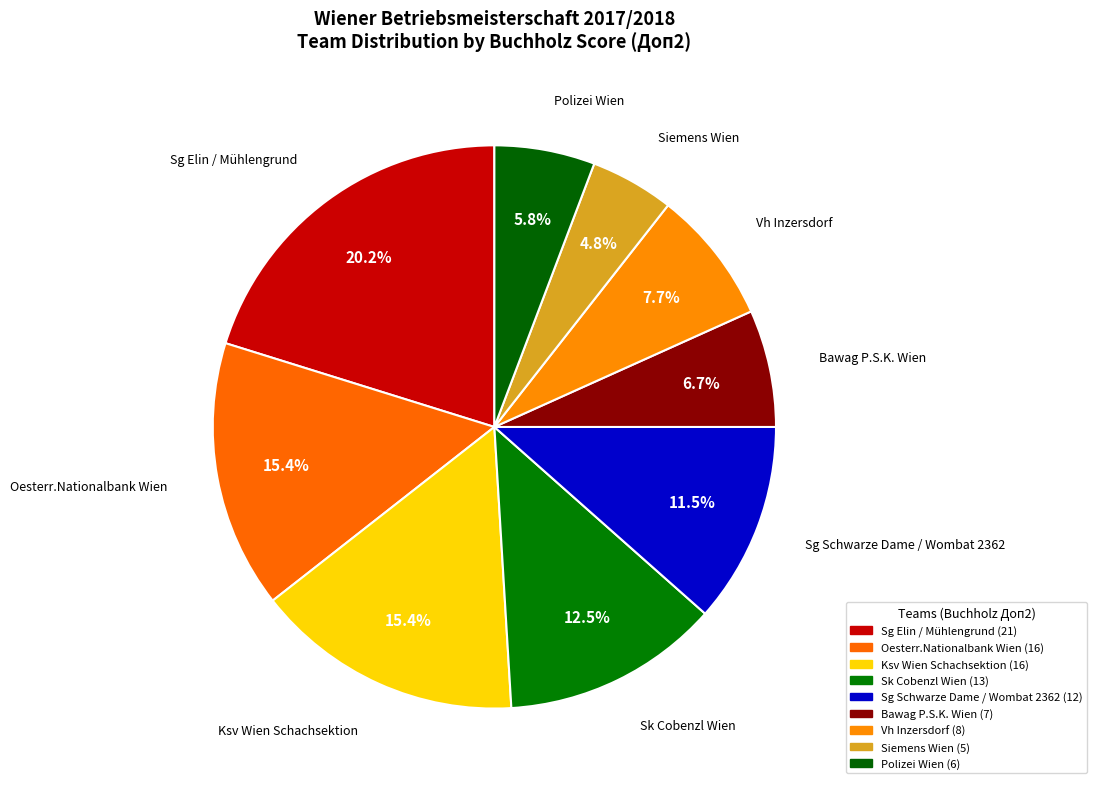

What percentage do Sg Schwarze Dame / Wombat 2362 and Siemens Wien together represent?

16.3%